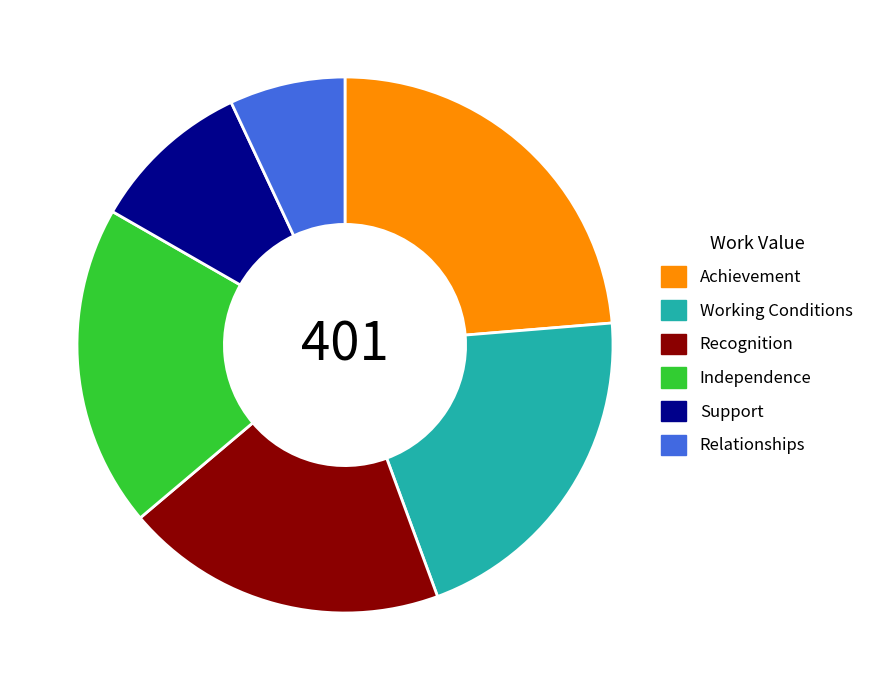

The Support slice represents 10% of the pie. True or false?

True